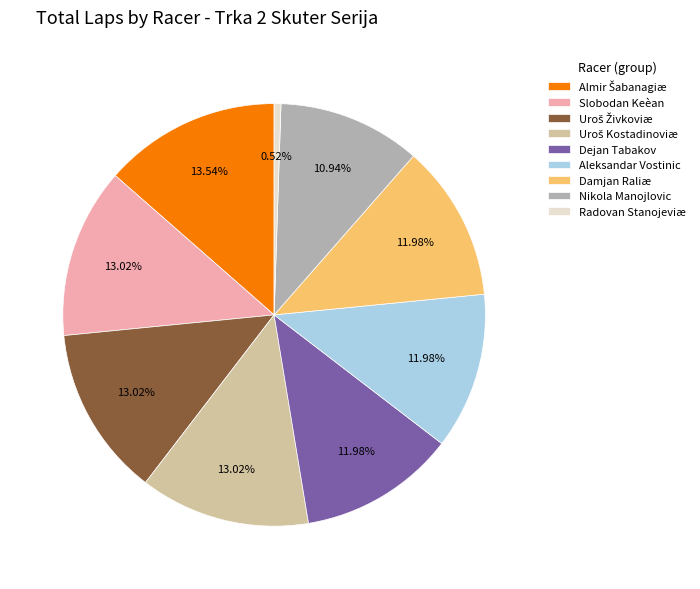

Which has a higher value, Damjan Raliæ or Slobodan Keèan?

Slobodan Keèan